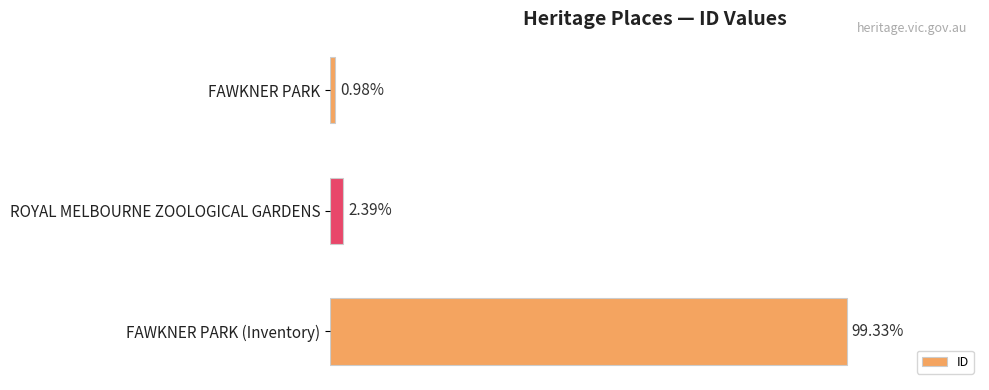

How many distinct data groups are displayed?

1